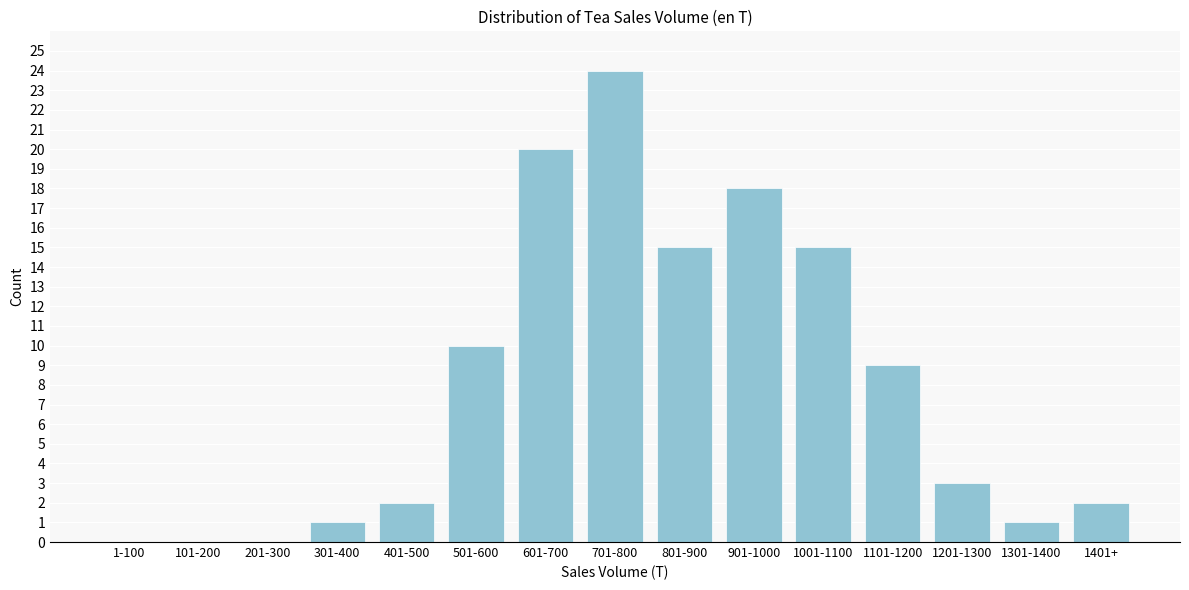

Reading right to left, list all the values displayed in this chart.

1401+=2	1301-1400=1	1201-1300=3	1101-1200=9	1001-1100=15	901-1000=18	801-900=15	701-800=24	601-700=20	501-600=10	401-500=2	301-400=1	201-300=0	101-200=0	1-100=0